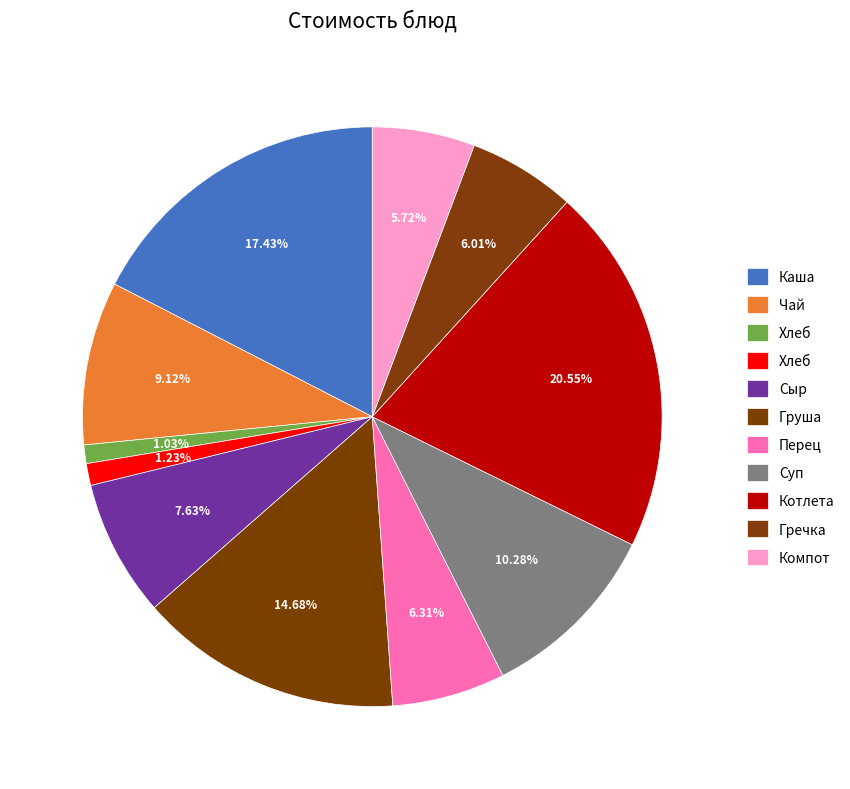

How many slices are in this pie chart?

11